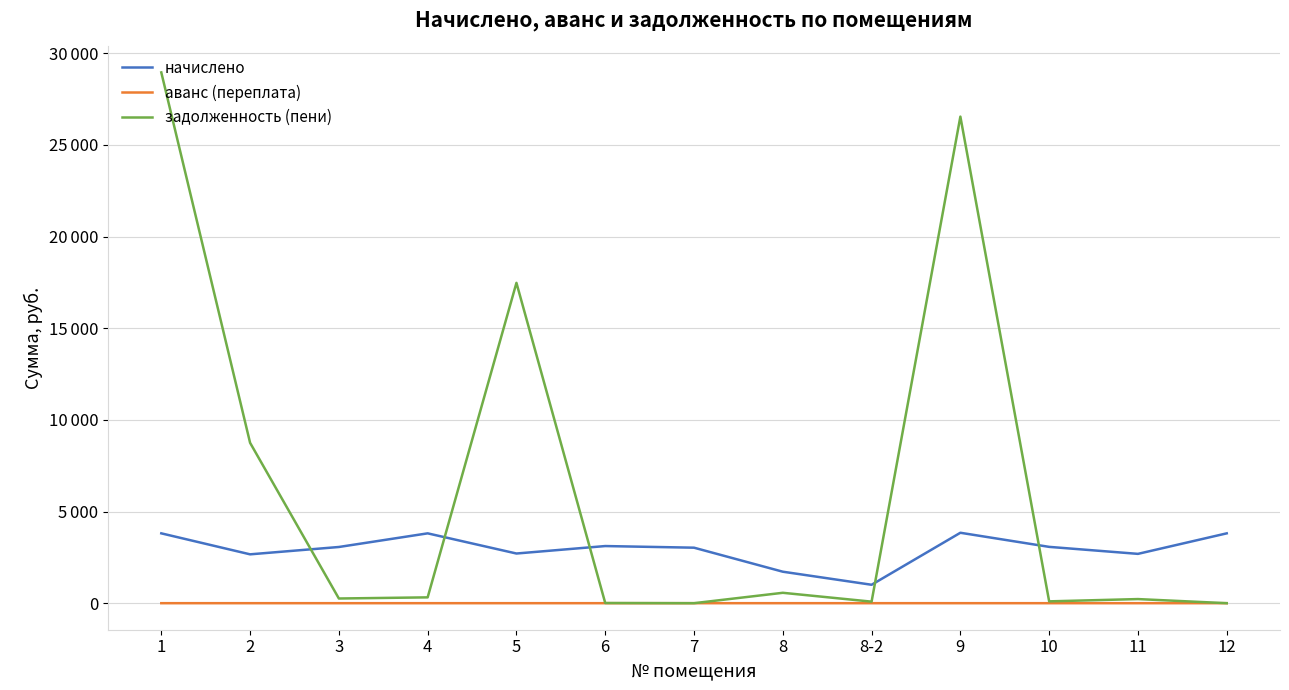

Does the chart display data point markers on the line(s)?

No